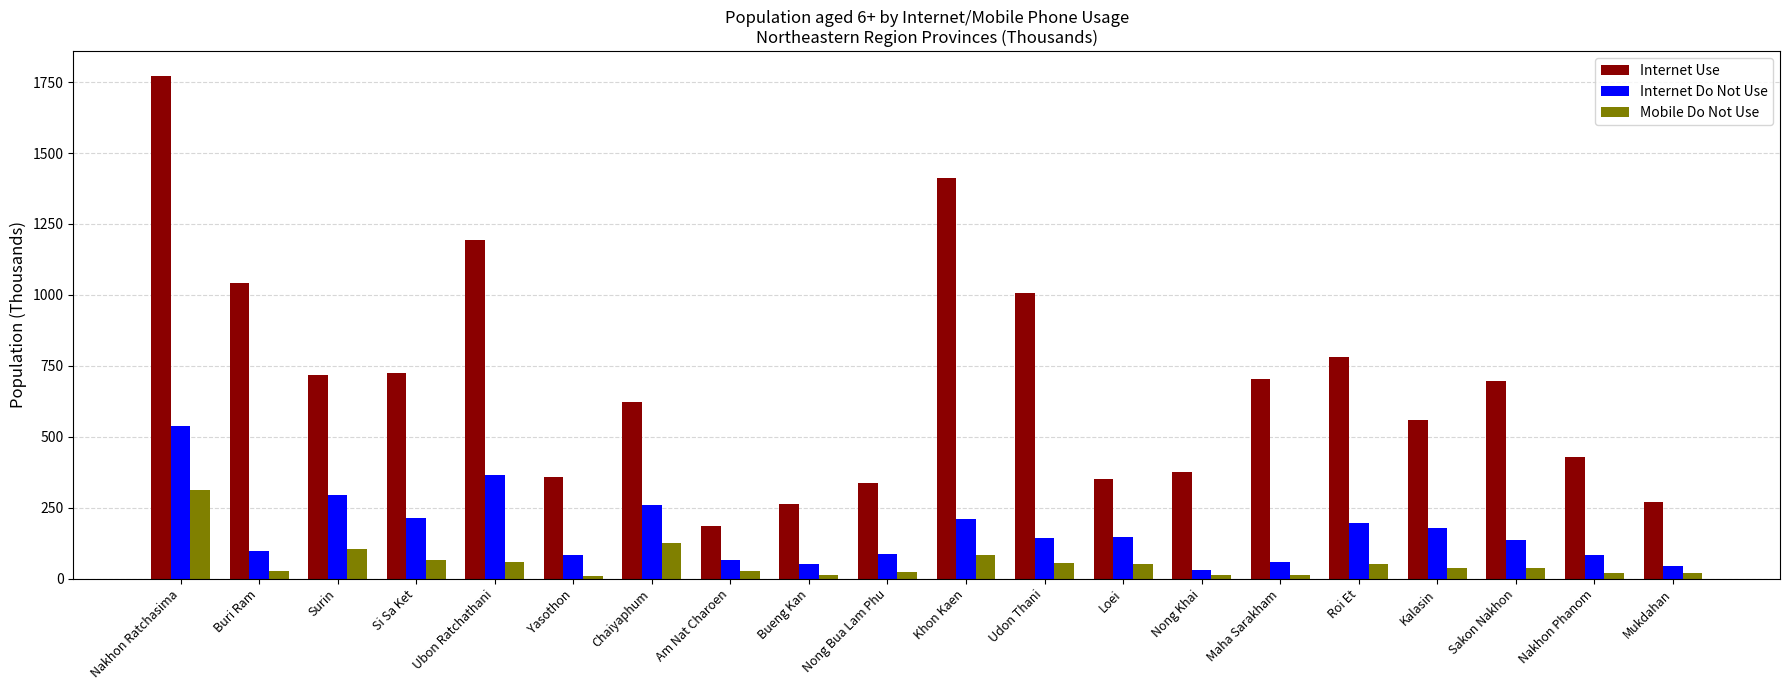

Rank the series by their maximum value, from lowest to highest.

Mobile Do Not Use, Internet Do Not Use, Internet Use